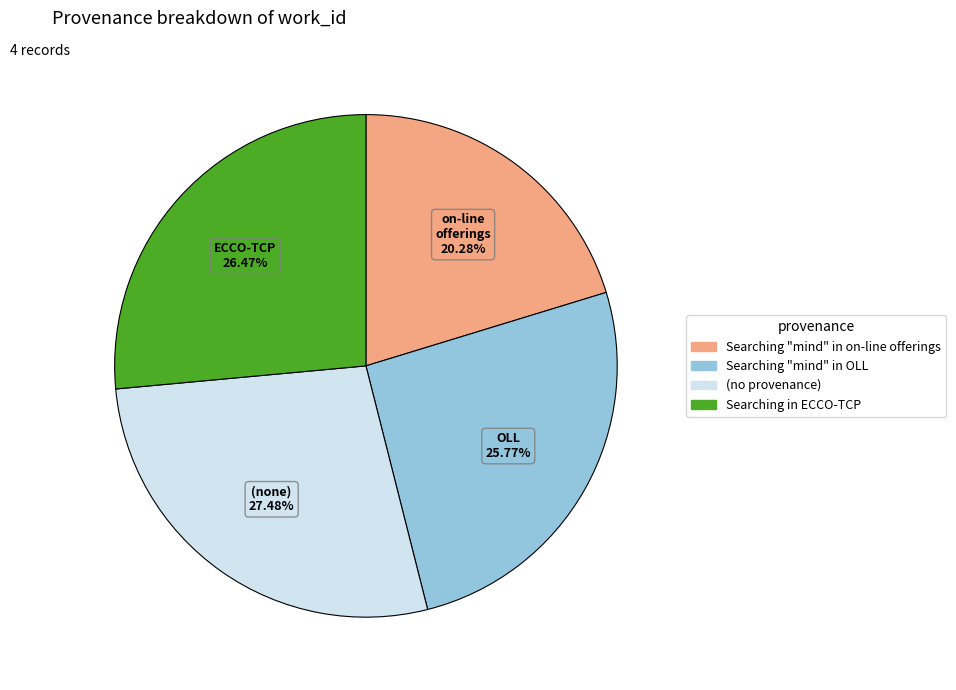

Count the number of slices in the pie.

4